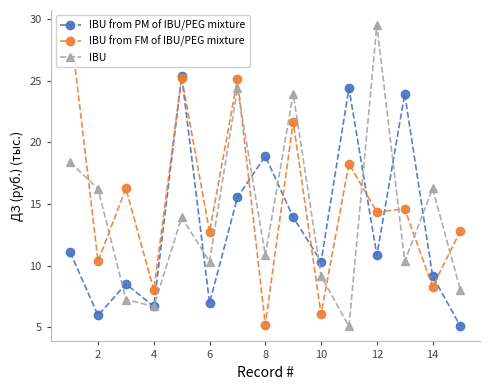

The IBU from PM of IBU/PEG mixture series shows 17.3 at 12. True or false?

False